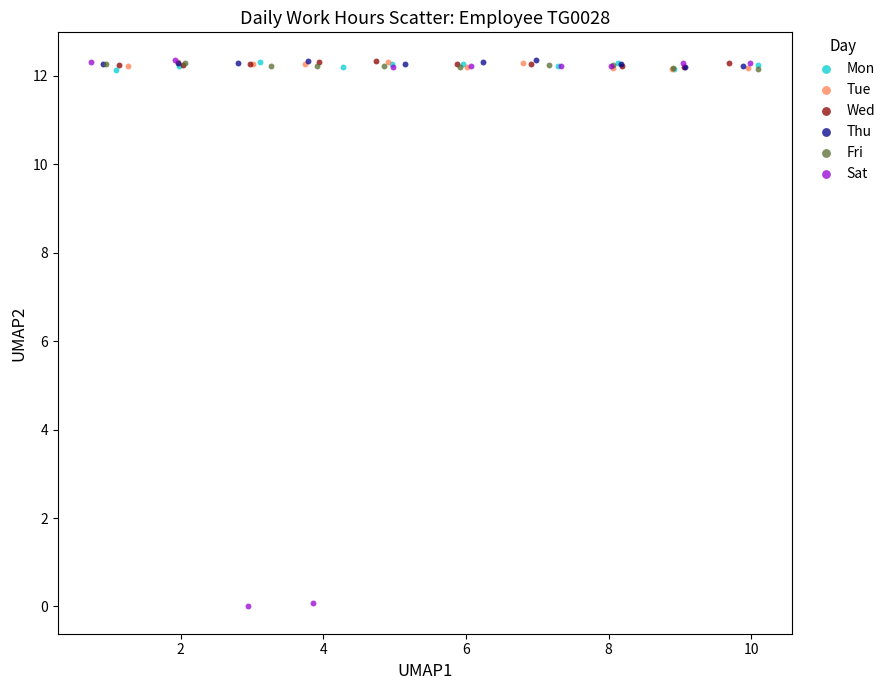

Which series contains the lowest Y value?

Sat